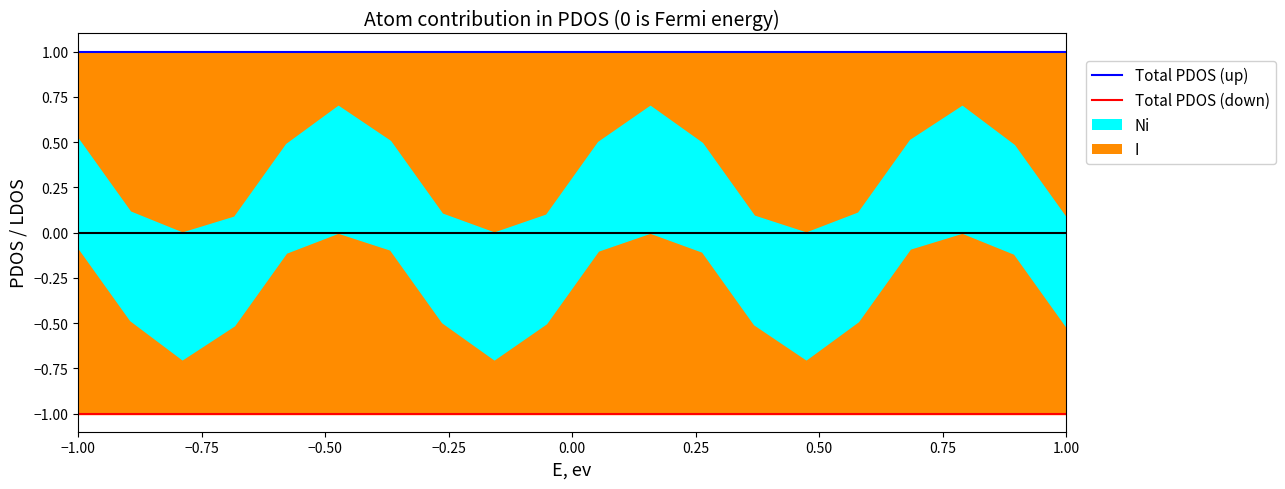

What is the average value of the Total PDOS (down) series?

-1